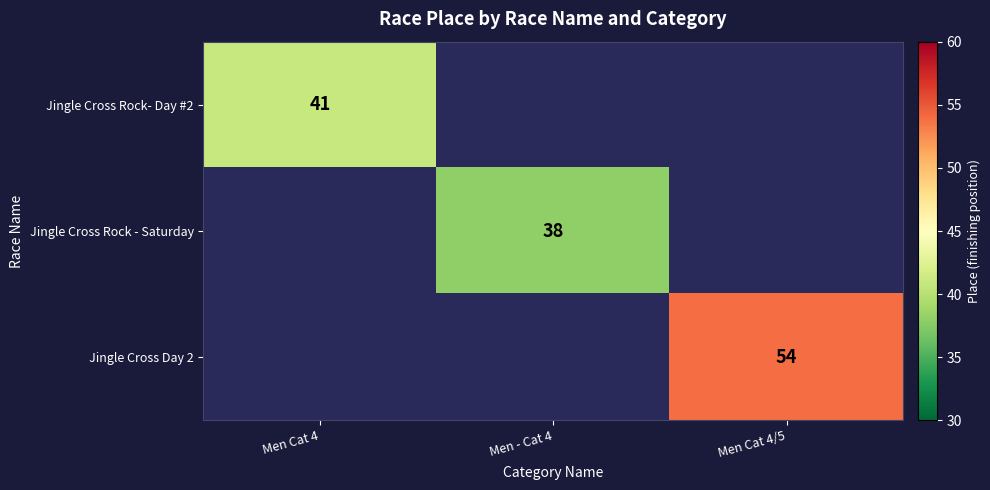

True or false: Jingle Cross Rock - Saturday has a value of 38 at Men - Cat 4.

True